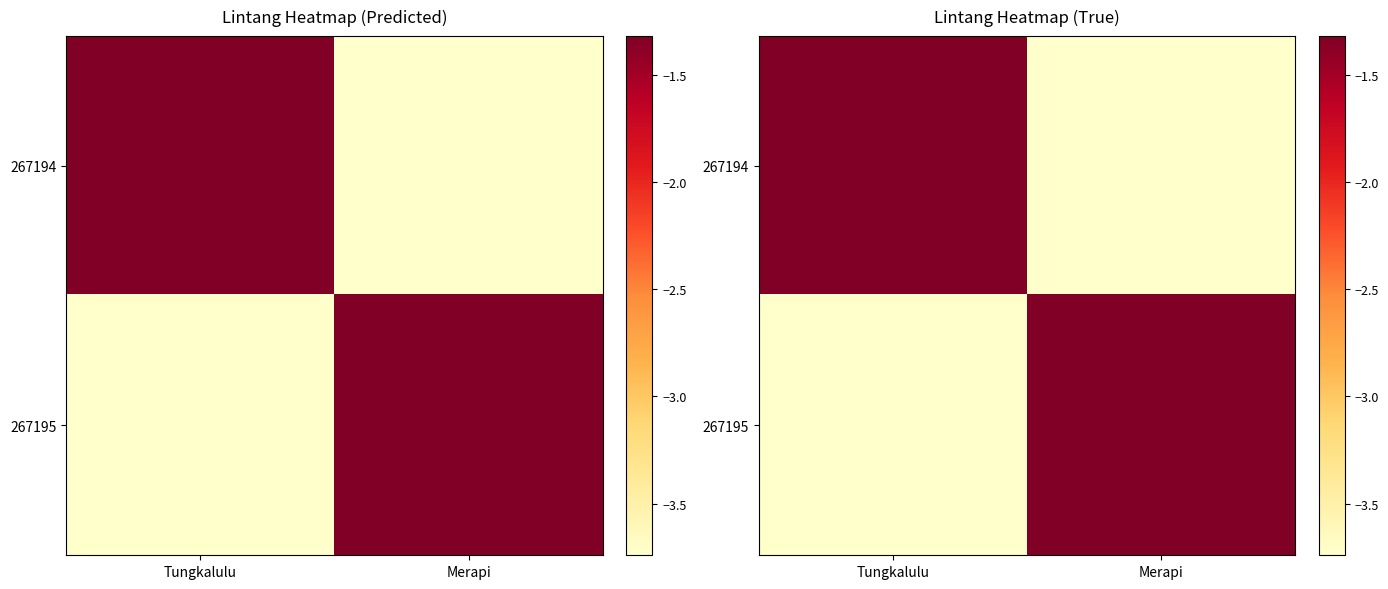

What is the spread (max minus min) of values at Merapi?

2.4